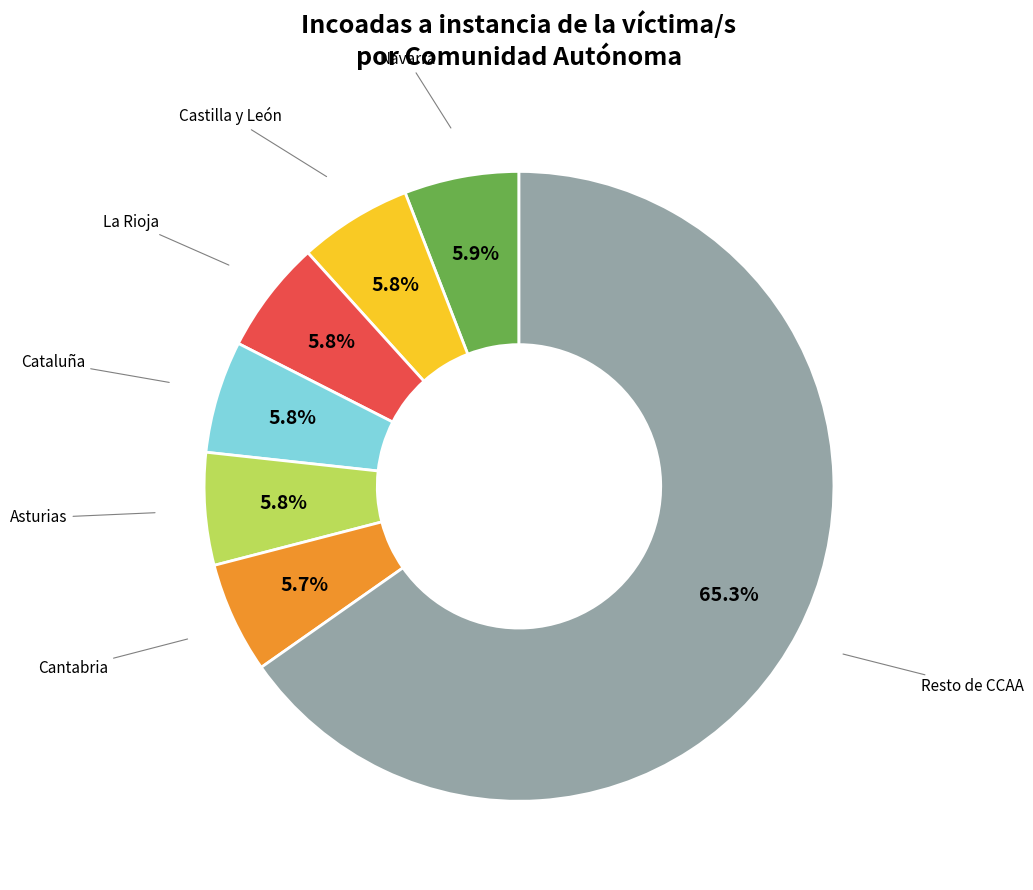

Does any single category account for the majority?

Yes